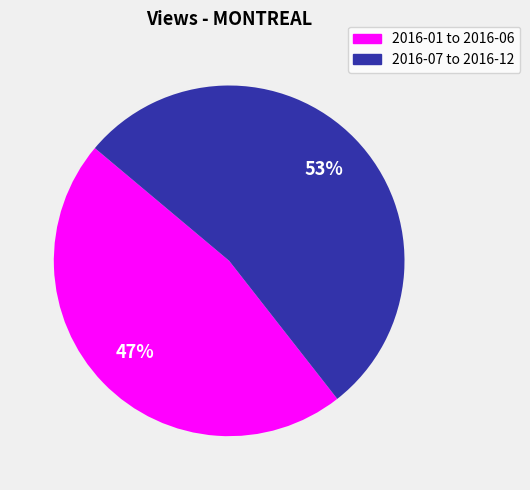

How many segments does this pie chart have?

2